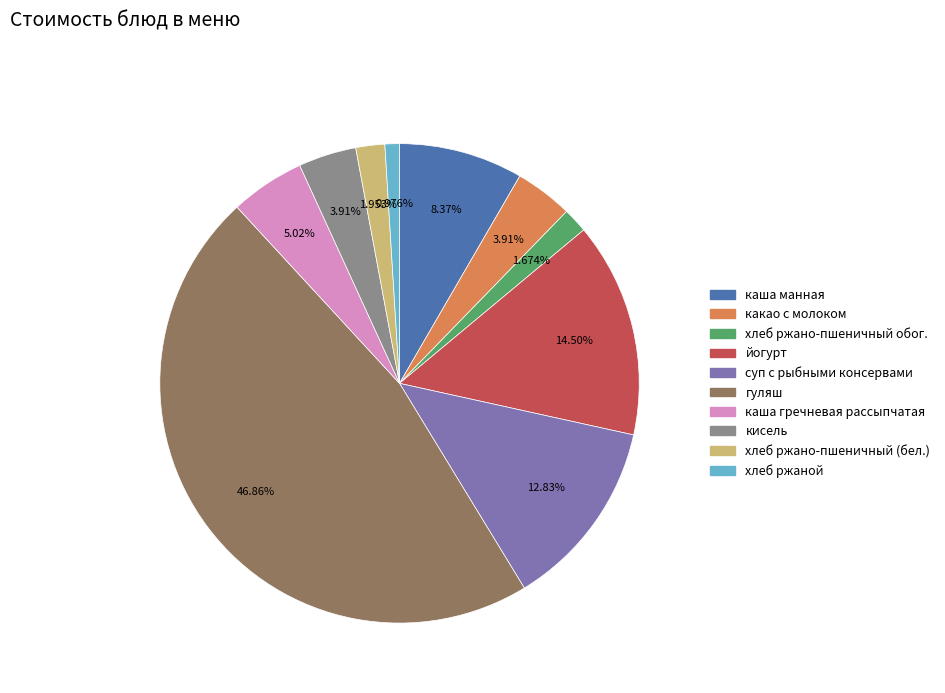

To the nearest percent, what is the combined percentage of кисель and гуляш?

51%